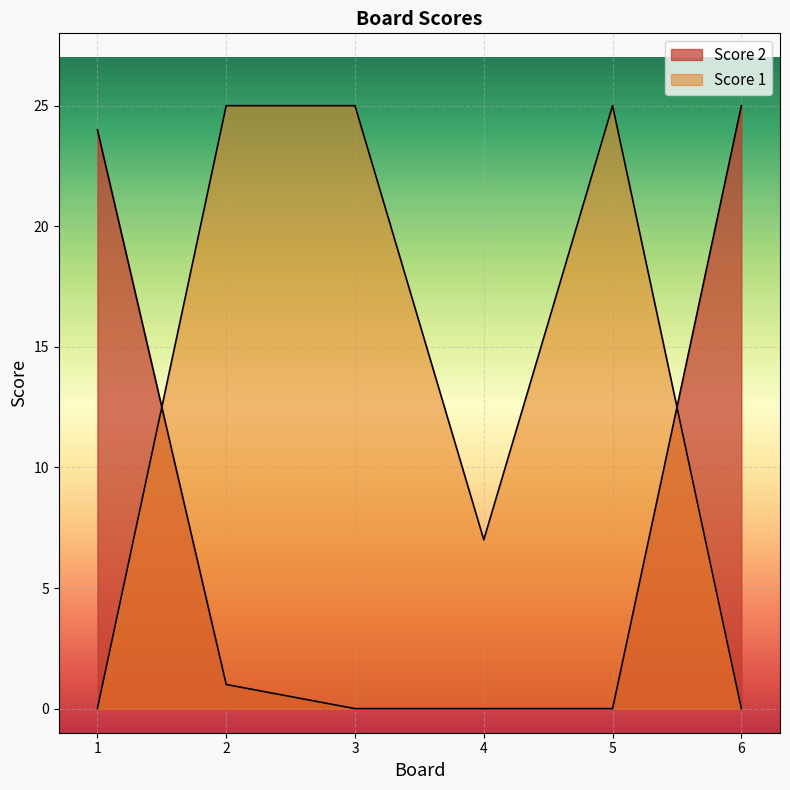

Which series ends up on top after the final intersection of Score 2 and Score 1?

Score 2